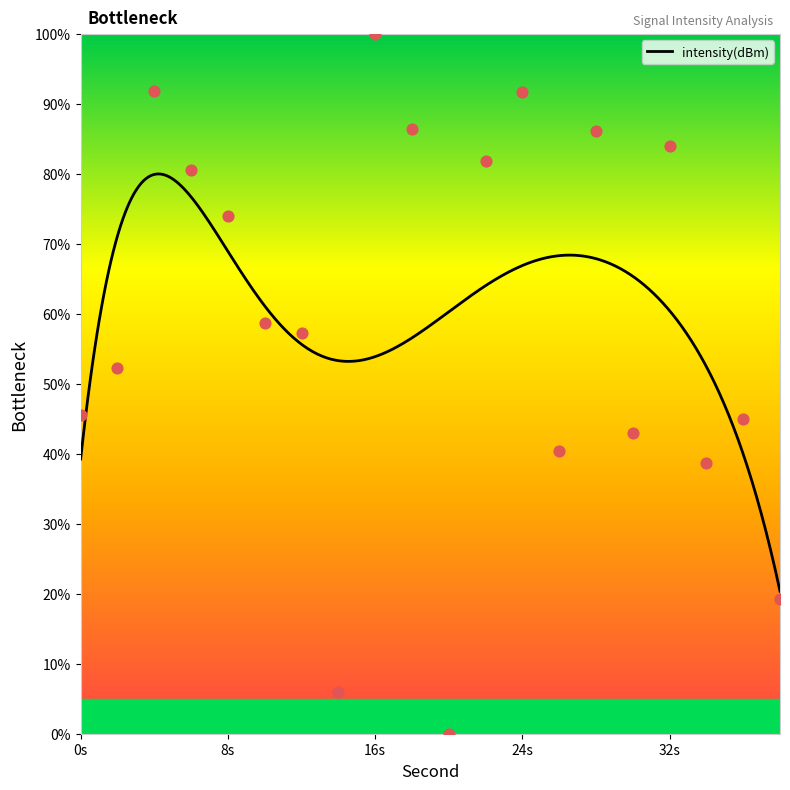

What is the maximum value for intensity(dBm)?

80.0